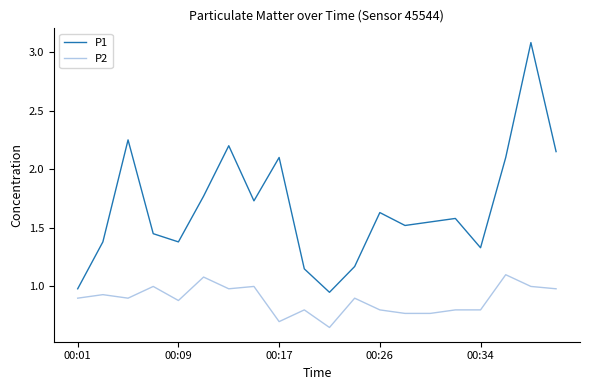

Which series has the largest range (max minus min)?

P1